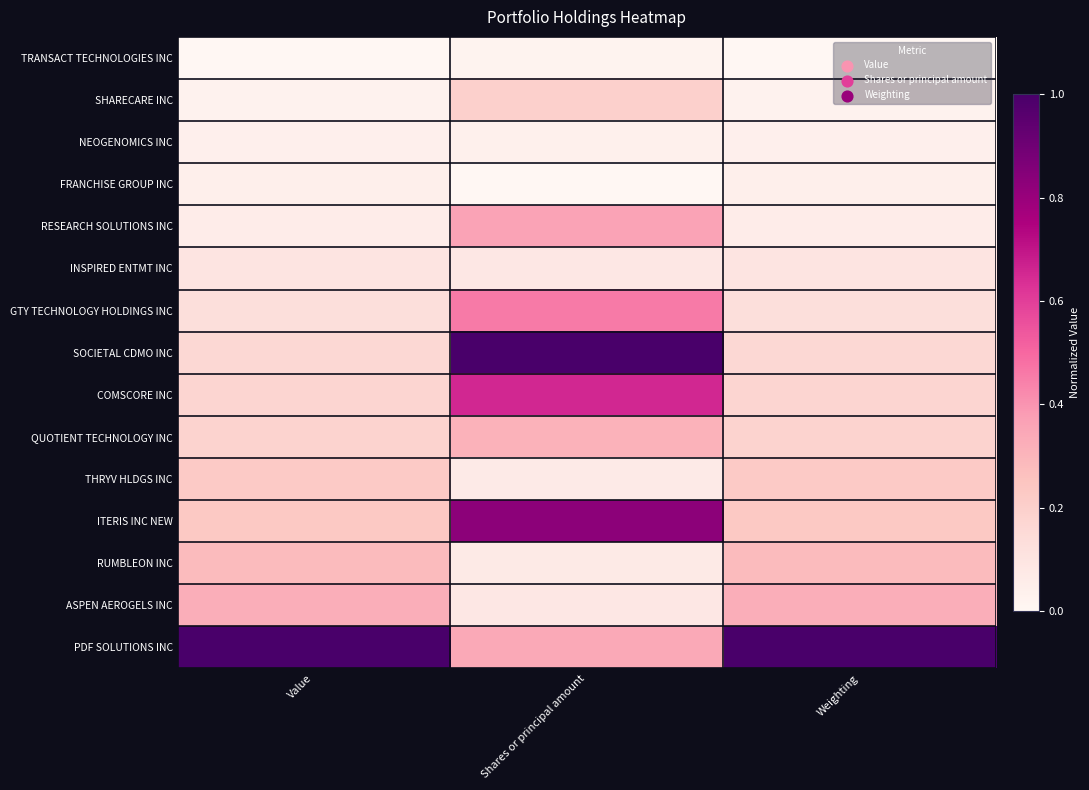

Rank the series at Value from lowest to highest value.

TRANSACT TECHNOLOGIES INC, SHARECARE INC, NEOGENOMICS INC, FRANCHISE GROUP INC, RESEARCH SOLUTIONS INC, INSPIRED ENTMT INC, GTY TECHNOLOGY HOLDINGS INC, SOCIETAL CDMO INC, COMSCORE INC, QUOTIENT TECHNOLOGY INC, THRYV HLDGS INC, ITERIS INC NEW, RUMBLEON INC, ASPEN AEROGELS INC, PDF SOLUTIONS INC